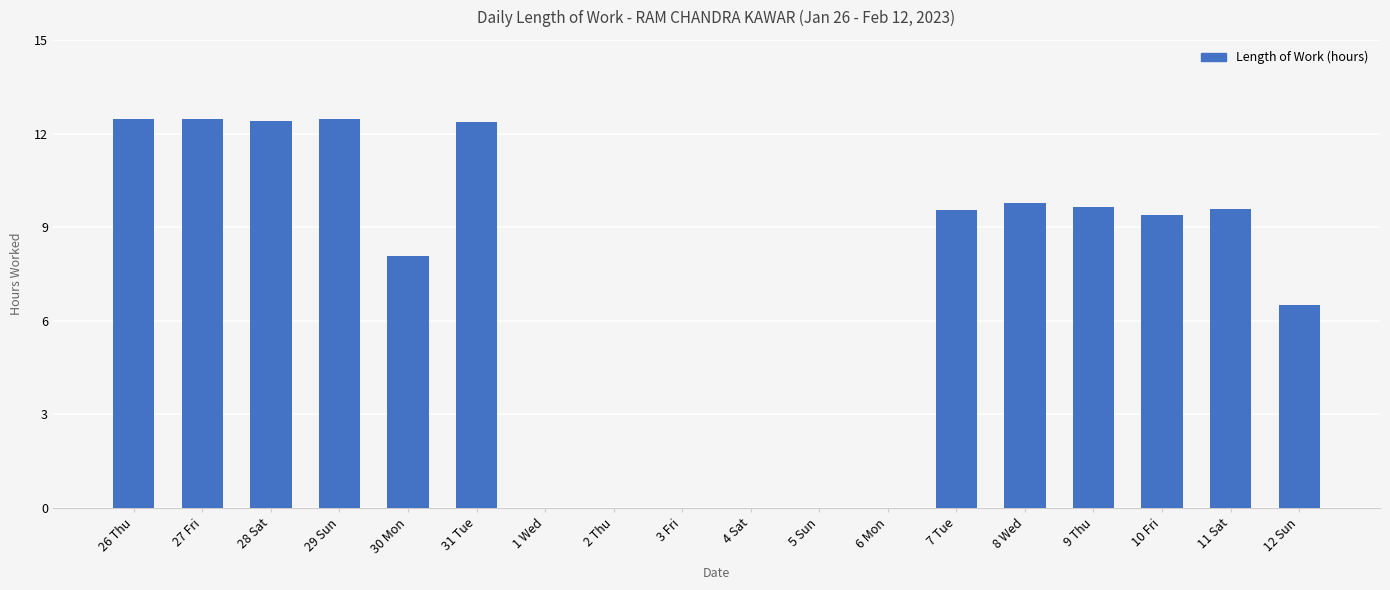

Between 8 Wed and 4 Sat, which is larger?

8 Wed